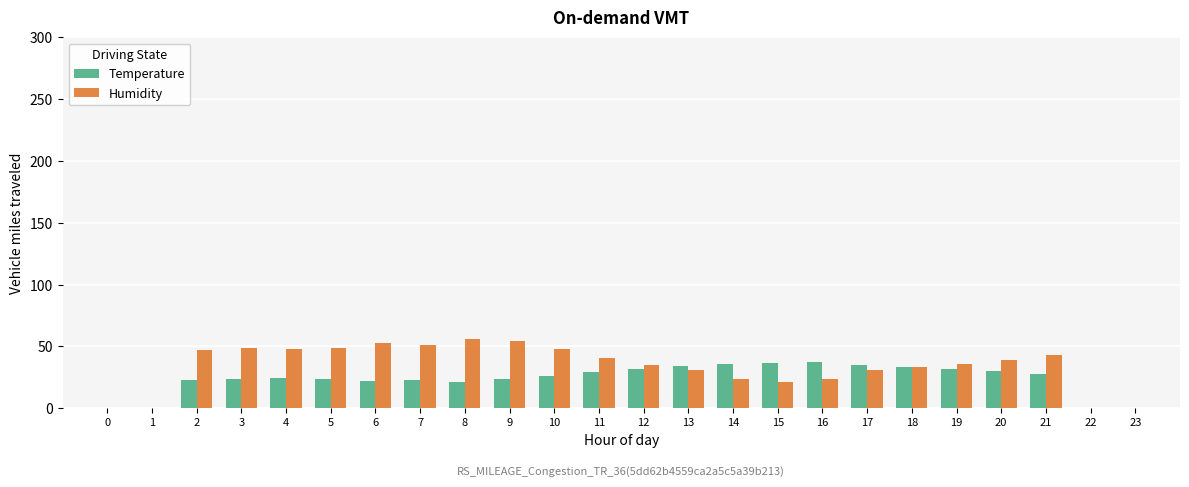

What is the total value across all series at 17?

65.7